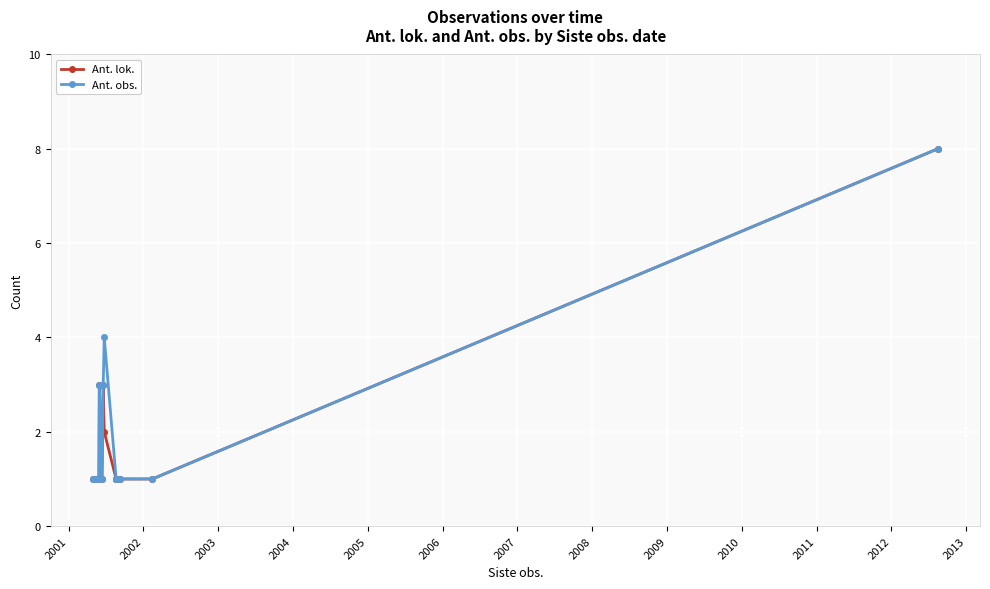

What is the greatest value displayed?

8